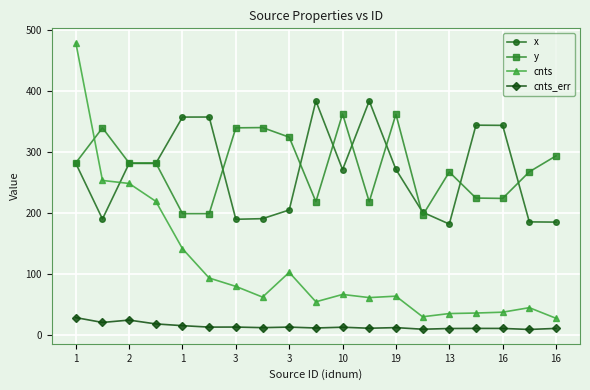

What is the value of the x point at the 14th from the left?

201.3